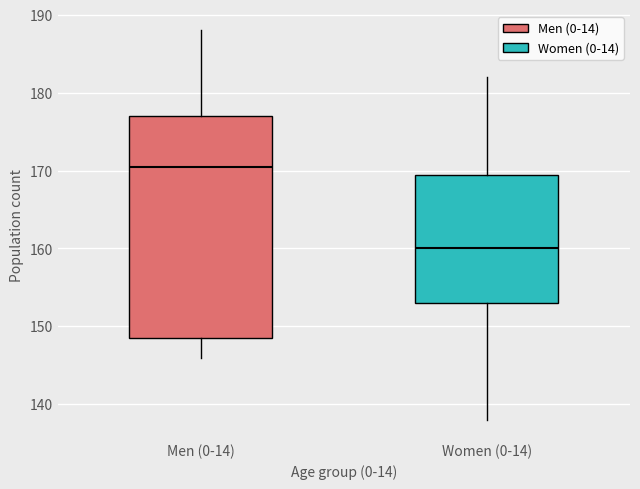

Reading left to right, transcribe this box plot: for each box, give where its median line is, the range the box spans, and where its two whiskers end, as read against the y-axis. The values are not printed on the chart, so give them approximately, as read against the axis.

Men (0-14): median 171, box 149 to 177, whiskers 146 to 188
Women (0-14): median 160, box 153 to 170, whiskers 138 to 182